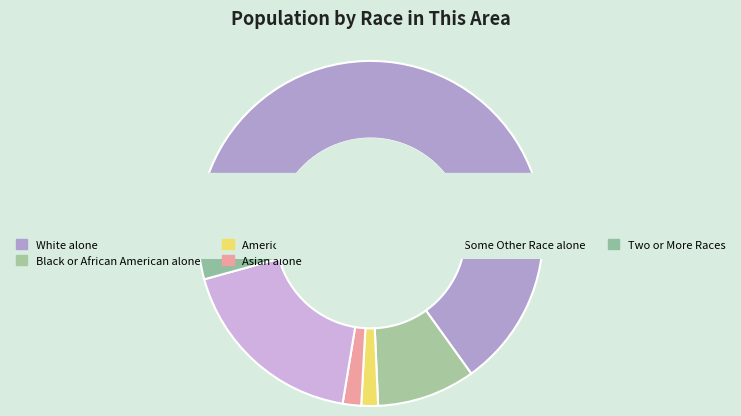

Which category has the biggest portion of the pie?

White alone